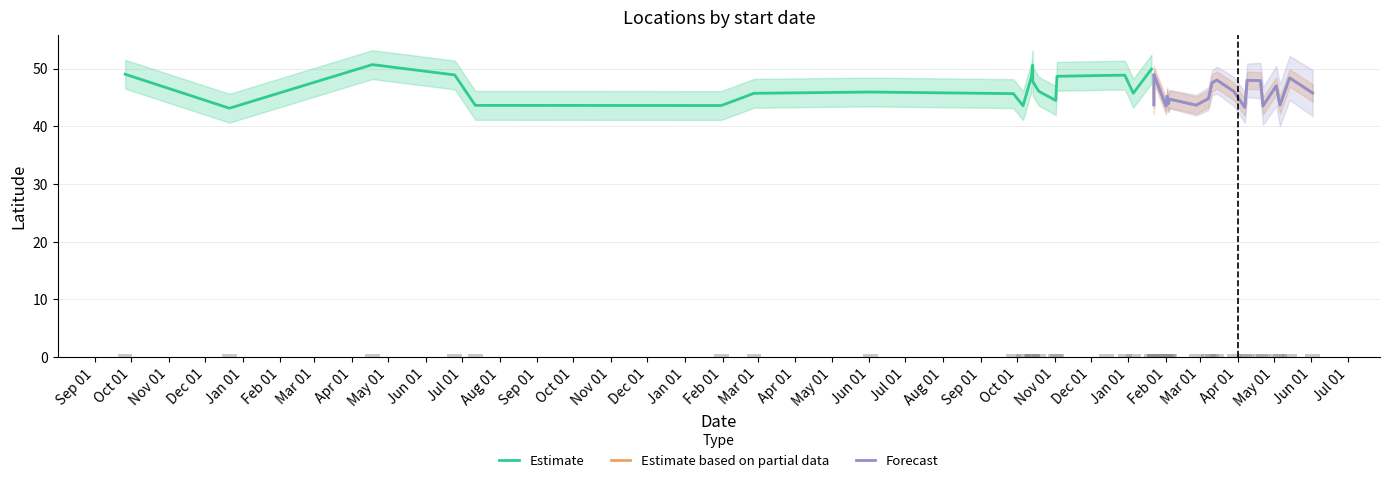

The Forecast series shows 77.7 at Aug 01. True or false?

False